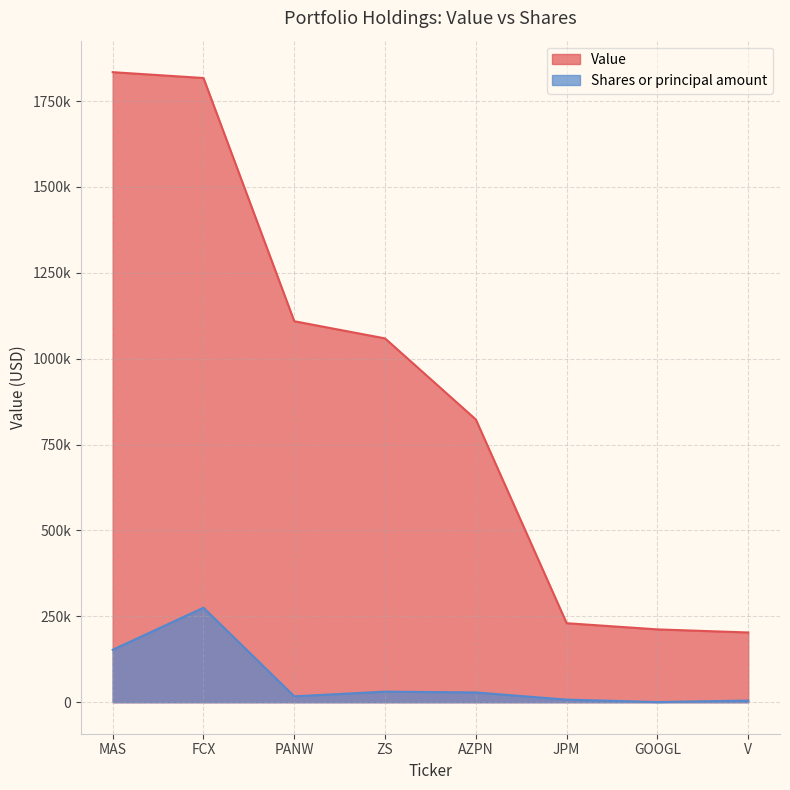

List the labels in order of Value value, largest first.

MAS, FCX, PANW, ZS, AZPN, JPM, GOOGL, V